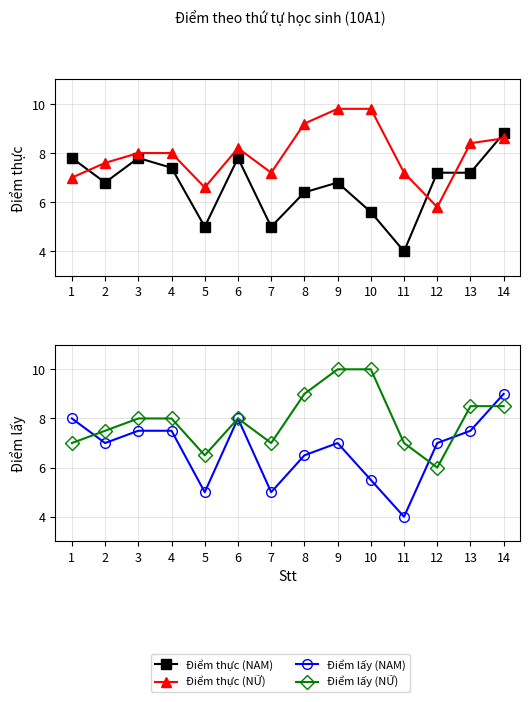

Rank the categories by Điểm thực (NAM) value from highest to lowest.

14, 1, 3, 6, 4, 12, 13, 2, 9, 8, 10, 5, 7, 11